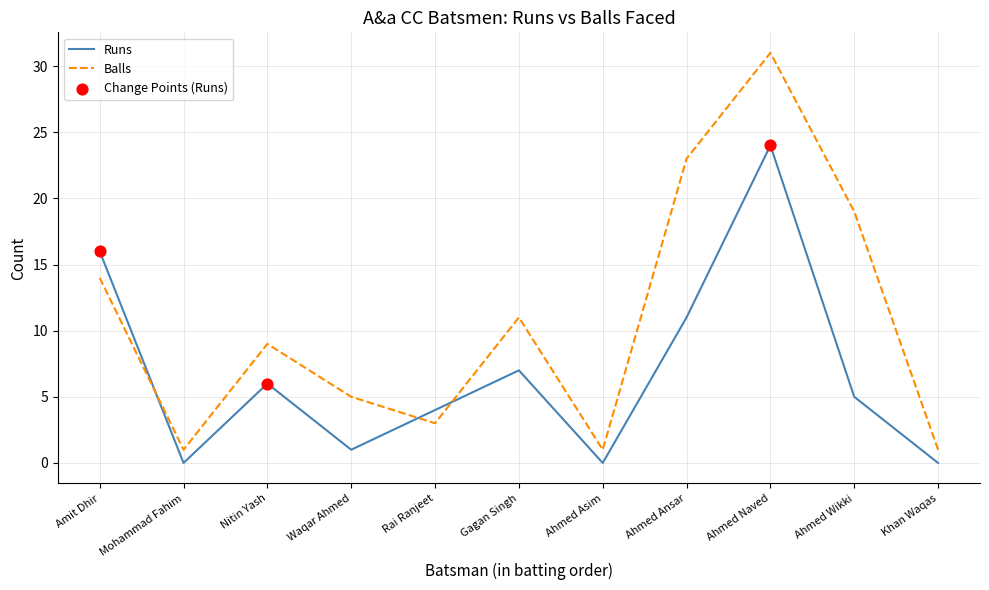

What is the difference between the highest and lowest values at Ahmed Naved?

7